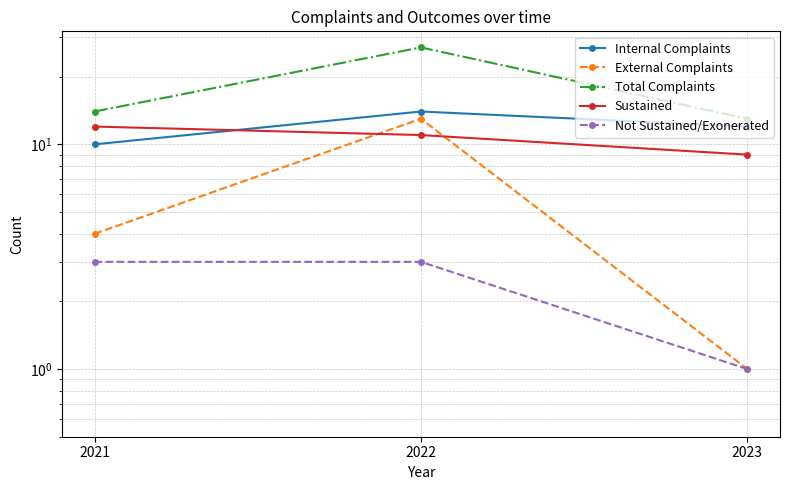

How many data points does each series have?

3